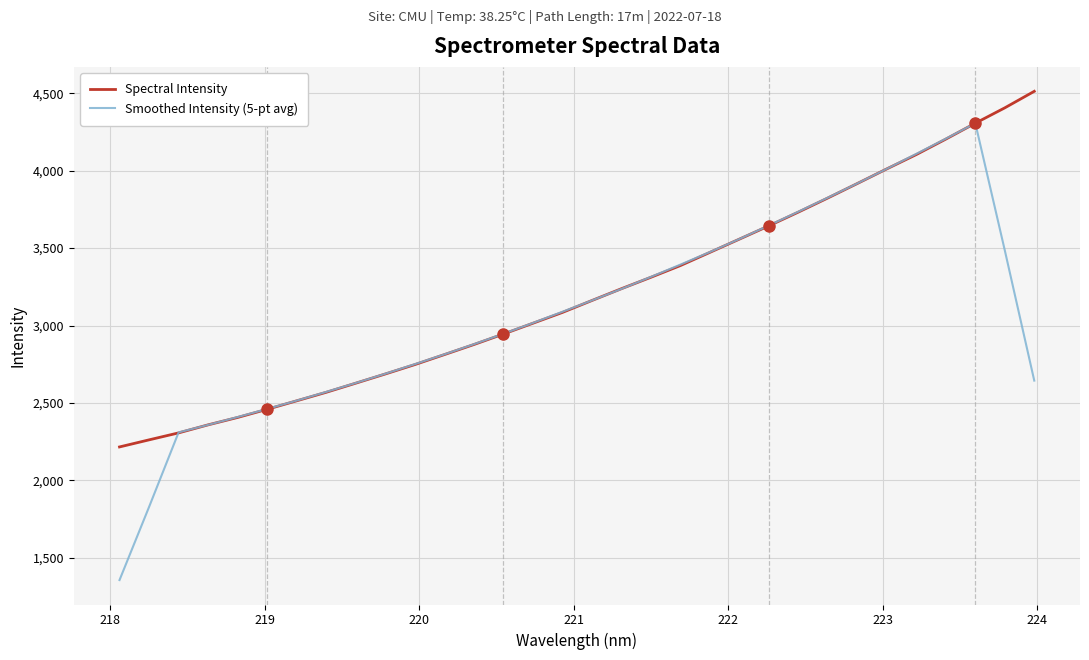

Rank the series by their maximum value, from lowest to highest.

Smoothed Intensity (5-pt avg), Spectral Intensity